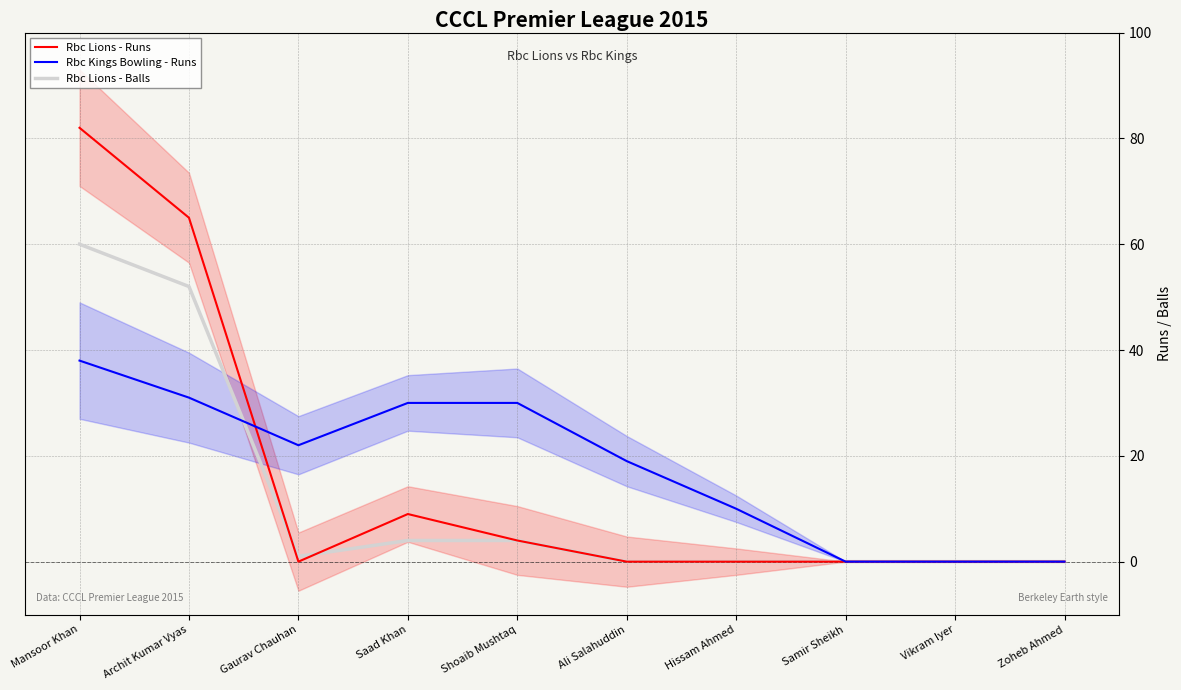

Reading left to right, transcribe all the data shown in this chart.

Rbc Lions - Runs: 82	65	0	9	4	0	0	0	0	0
Rbc Kings Bowling - Runs: 38	31	22	30	30	19	10	0	0	0
Rbc Lions - Balls: 60	52	1	4	4	0	0	0	0	0